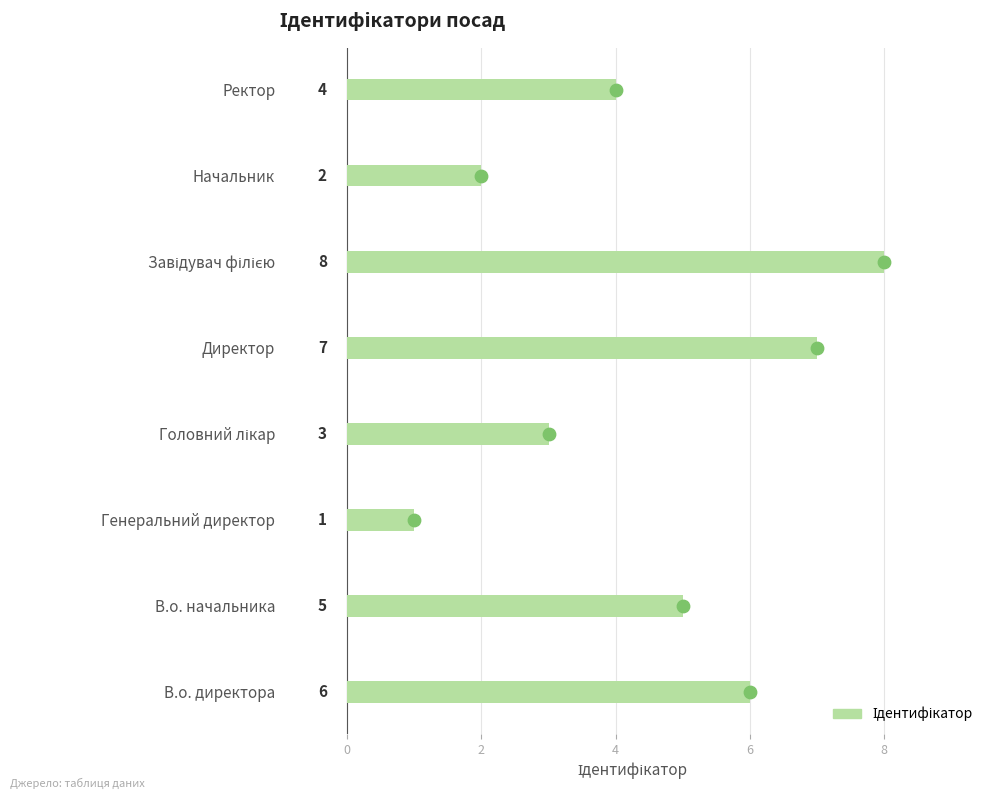

Which has a higher value, Завідувач філією or Директор?

Завідувач філією